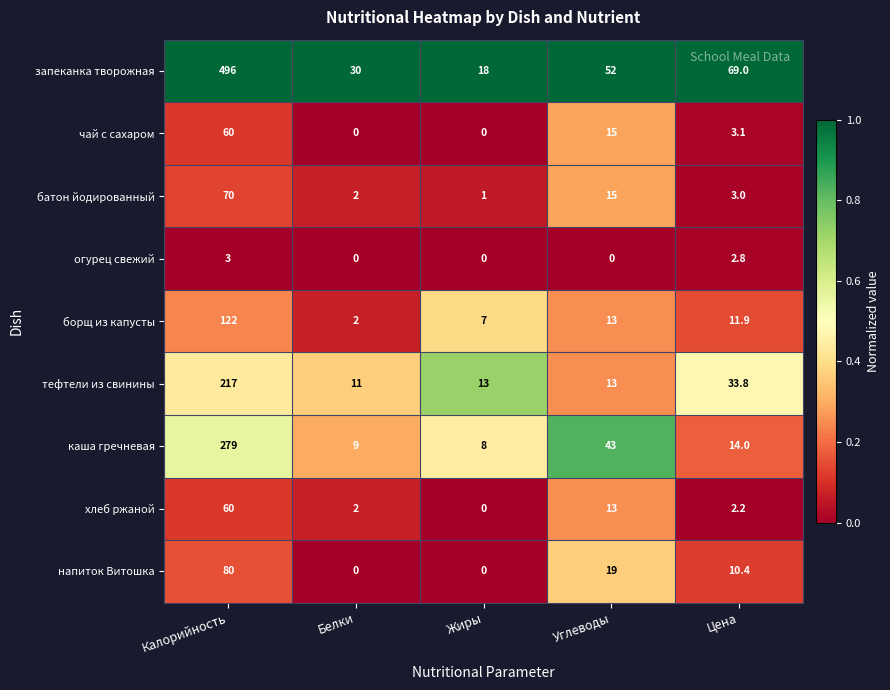

What is the difference between the highest and lowest values at Калорийность?

493.0